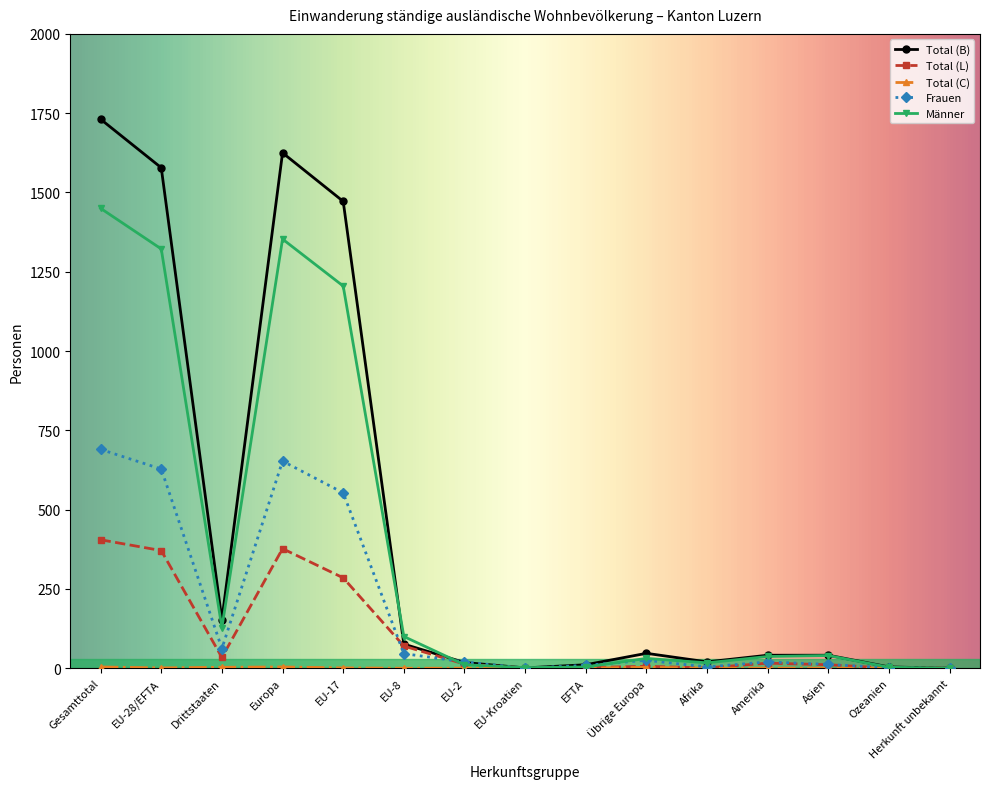

At which category is the sum across all series the highest?

Gesamttotal